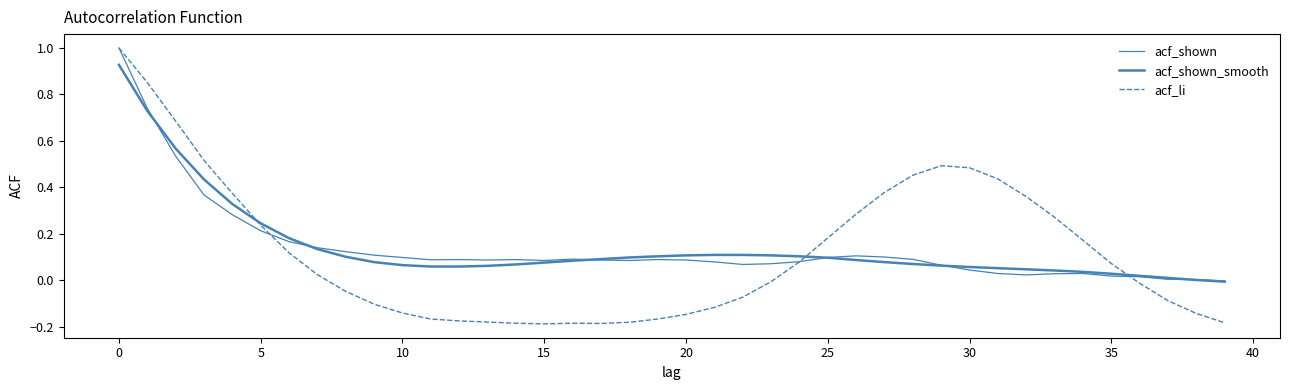

Is this an area chart (filled region under the line)?

No